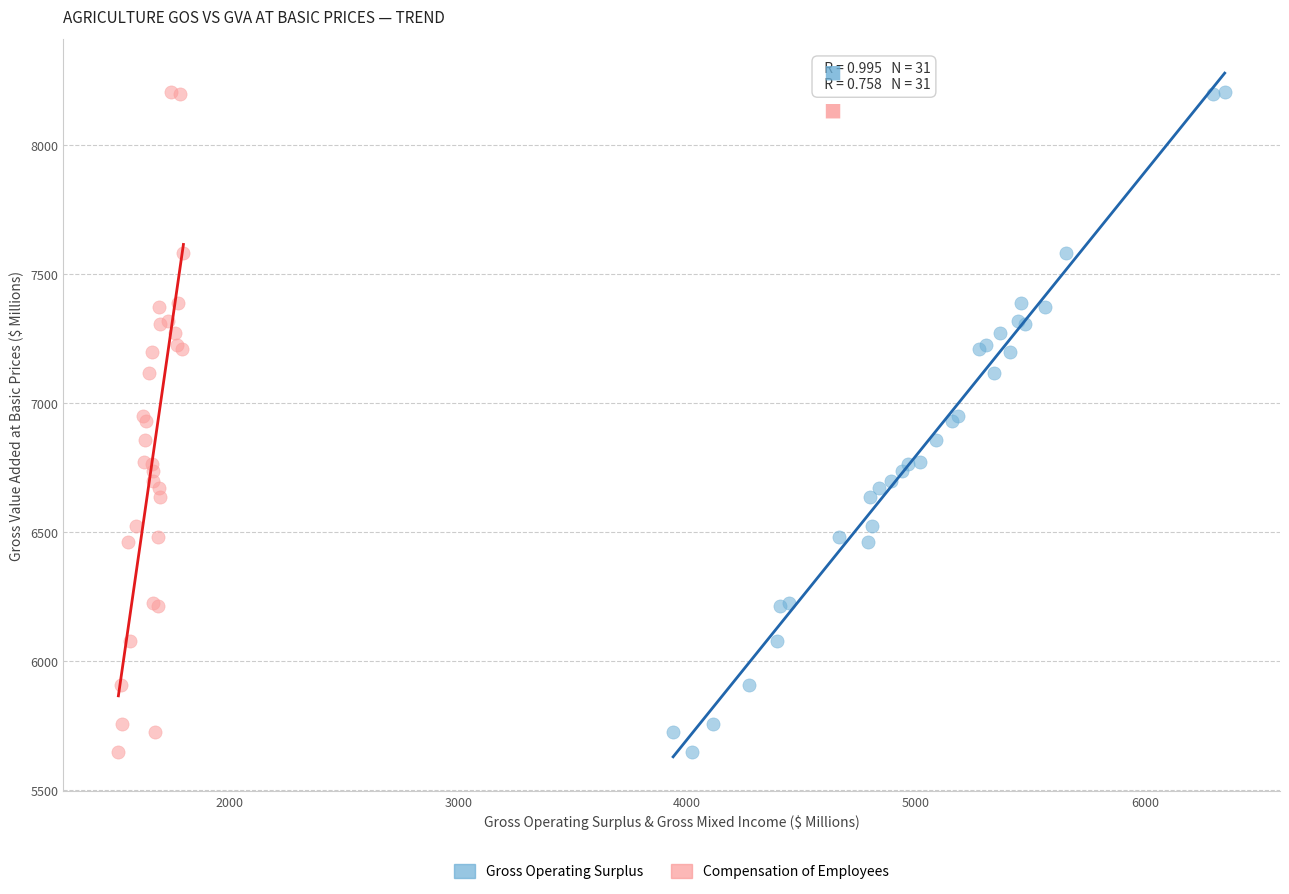

What are all the series names shown in the legend?

Gross Operating Surplus, Compensation of Employees